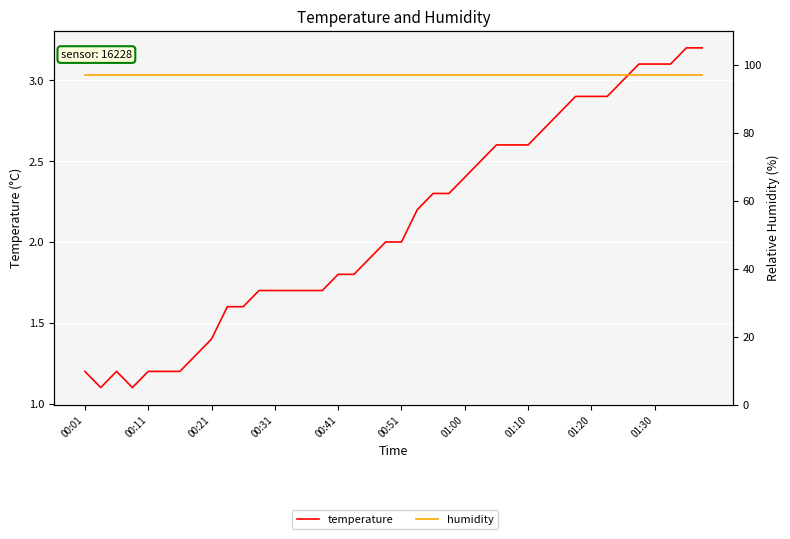

What are all the series names shown in the legend?

temperature, humidity